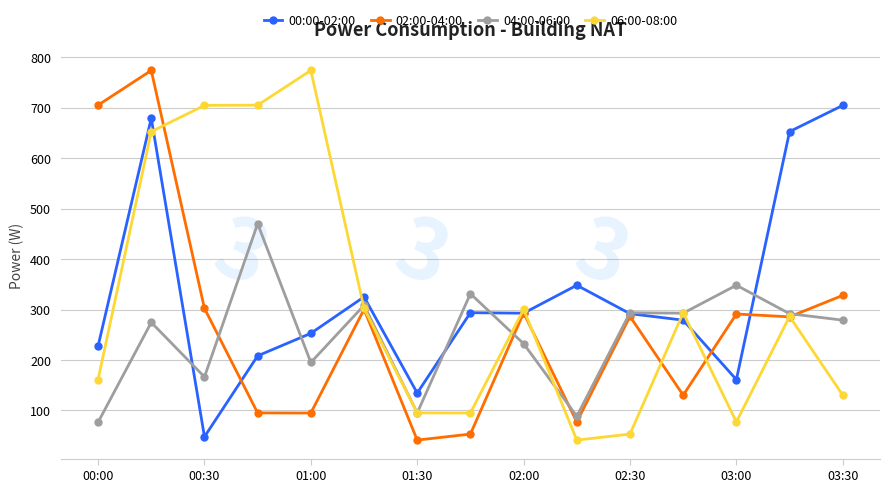

What is the average value of the 06:00-08:00 series?

311.5